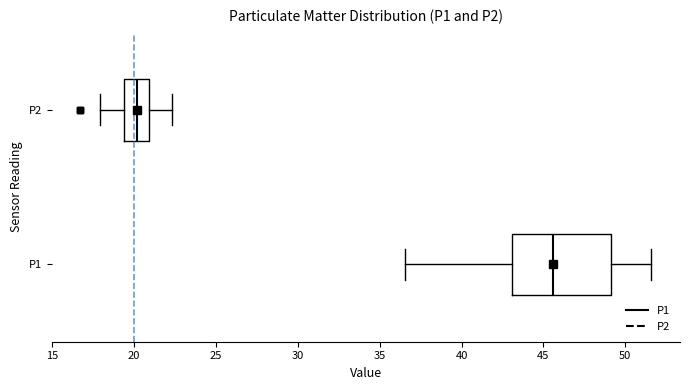

Which box is the widest, from its left edge to its right edge?

P1